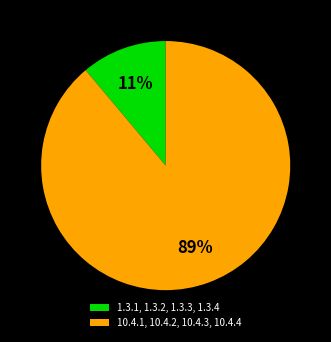

Which category has the smallest portion of the pie?

1.3.1, 1.3.2, 1.3.3, 1.3.4